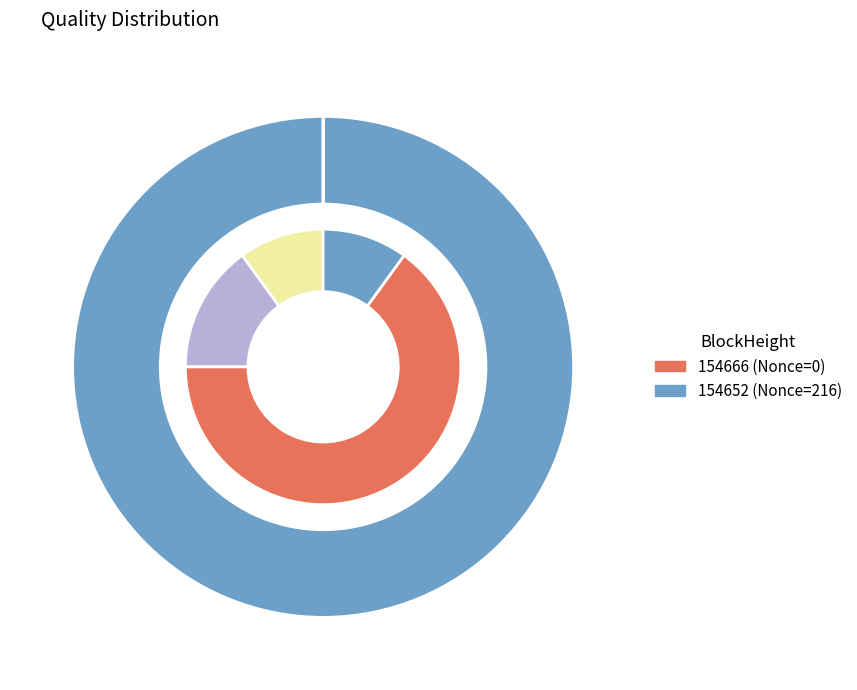

Rank the categories by value from highest to lowest.

154652, 154666